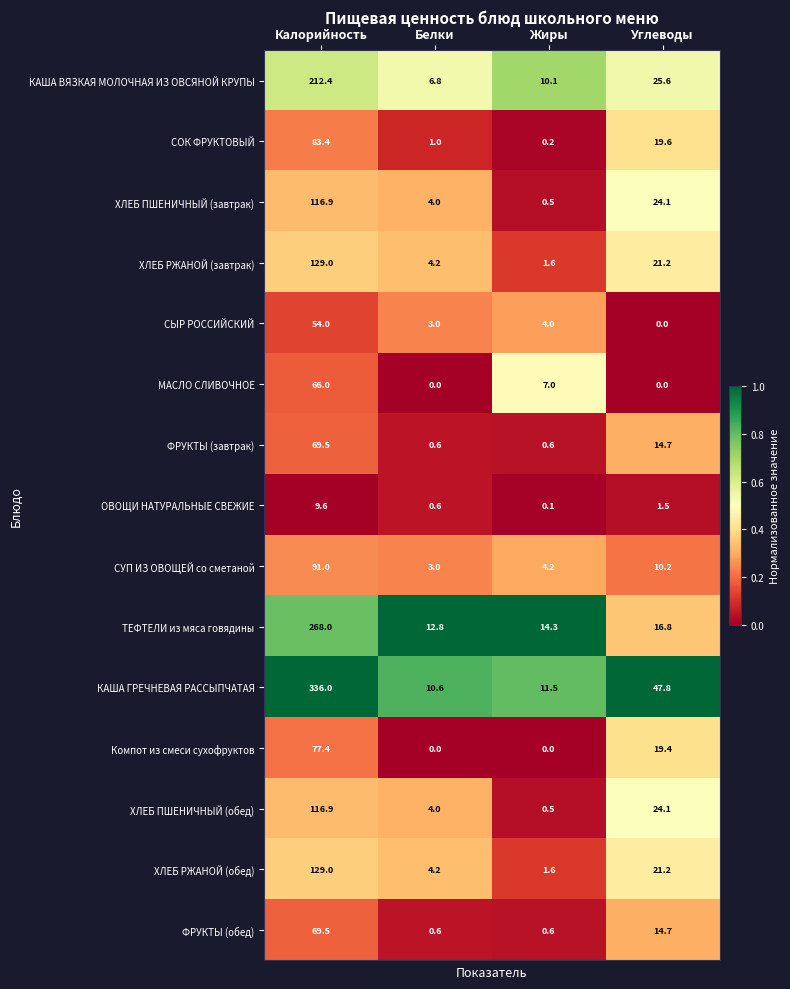

The value of ХЛЕБ РЖАНОЙ (обед) at Жиры is 1.6. True or false?

True